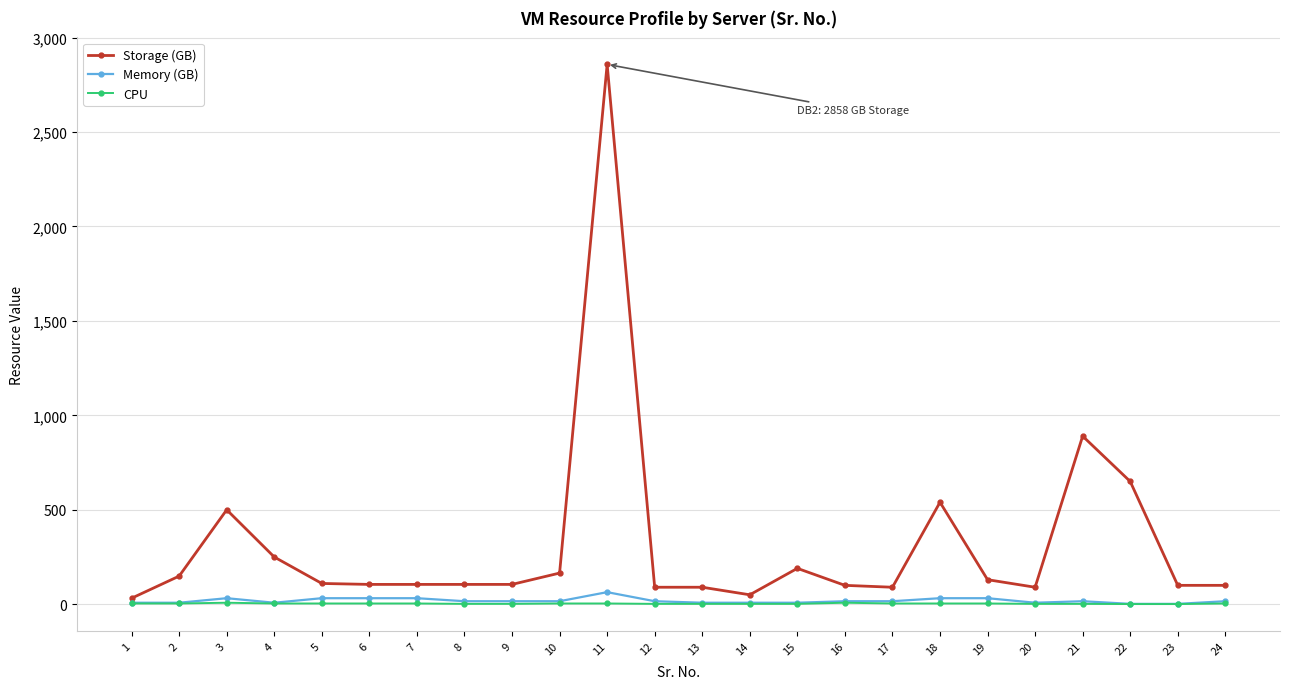

What is the difference between the highest and lowest values at 13?

88